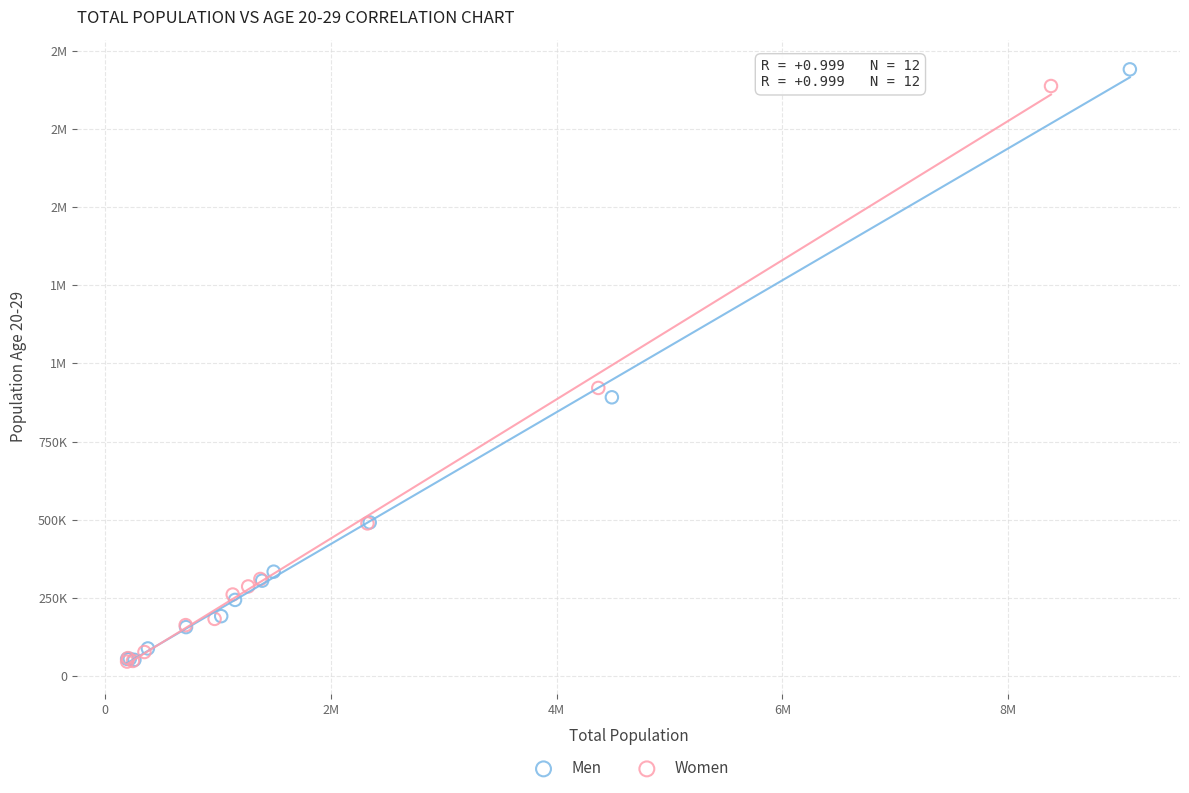

What are all the series names shown in the legend?

Men, Women